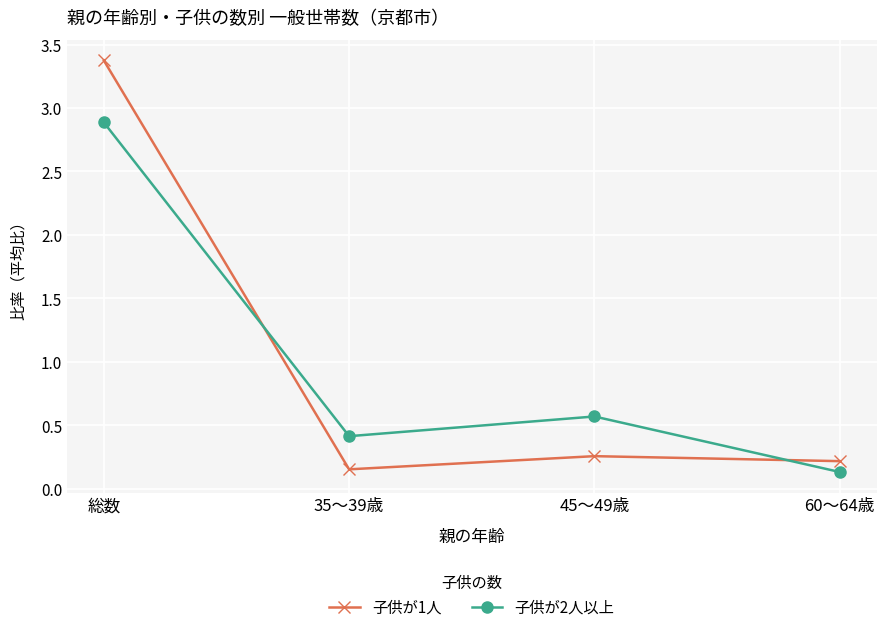

True or false: 子供が1人 has more than 1 interior local peaks.

False